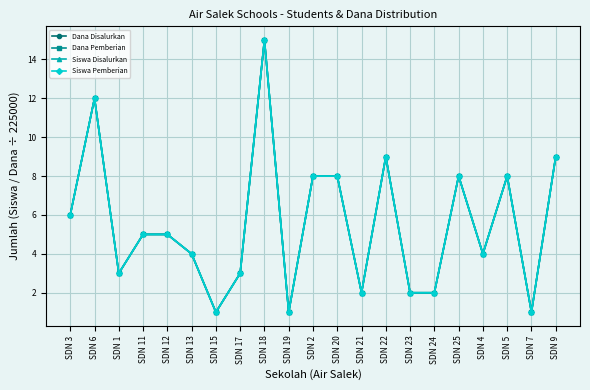

Which category has the highest value in the Dana Pemberian series?

SDN 18